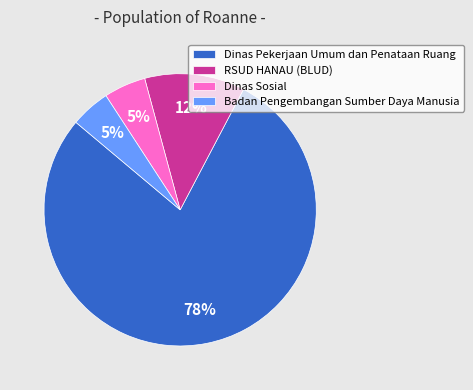

Is there a majority slice in this chart?

Yes